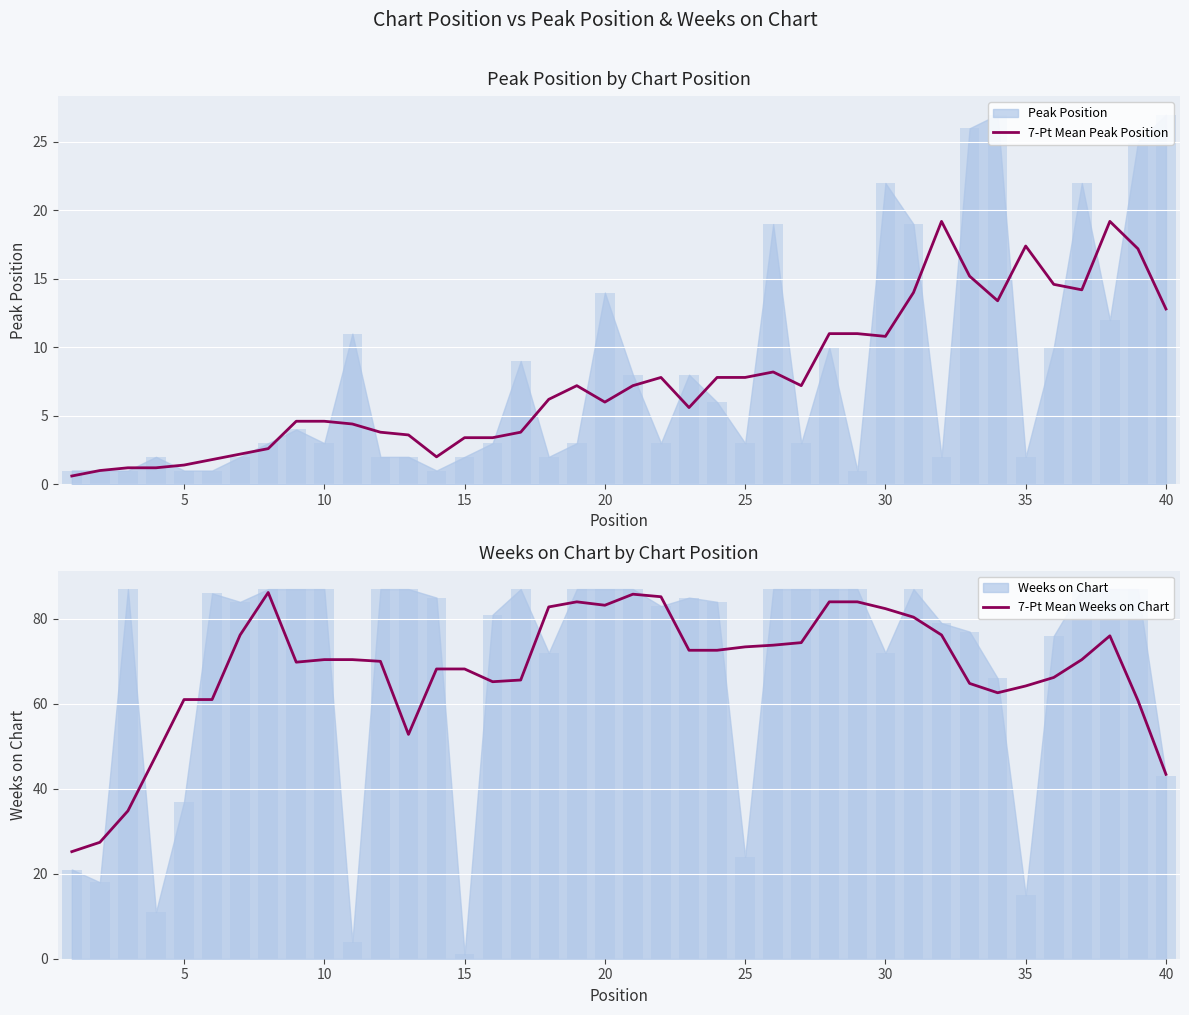

Which series has the widest spread of values?

7-Pt Mean Weeks on Chart